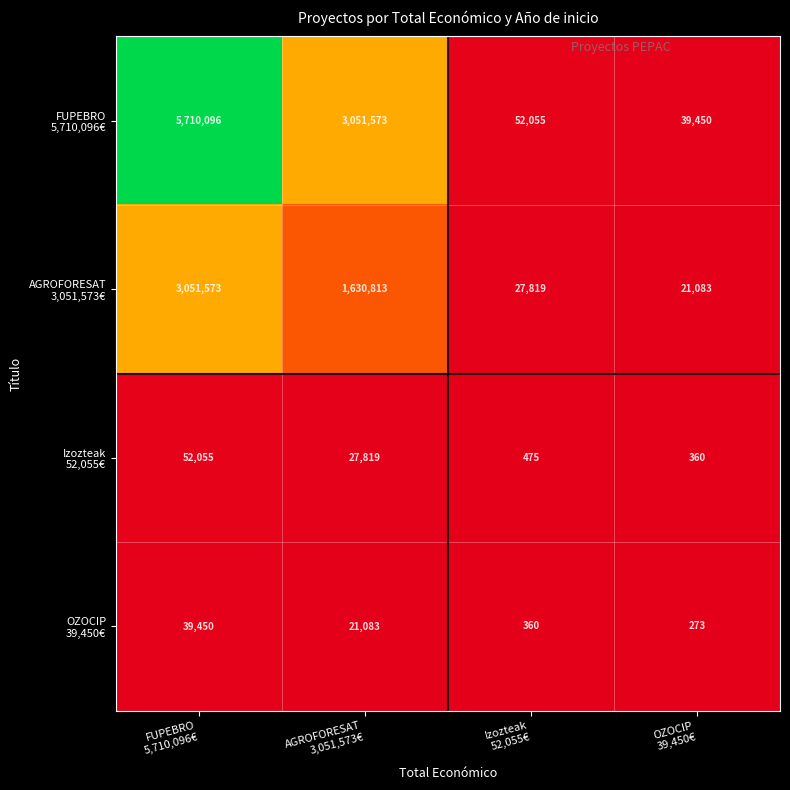

What is the total value across all series at AGROFORESAT
3,051,573€?

4731287.7